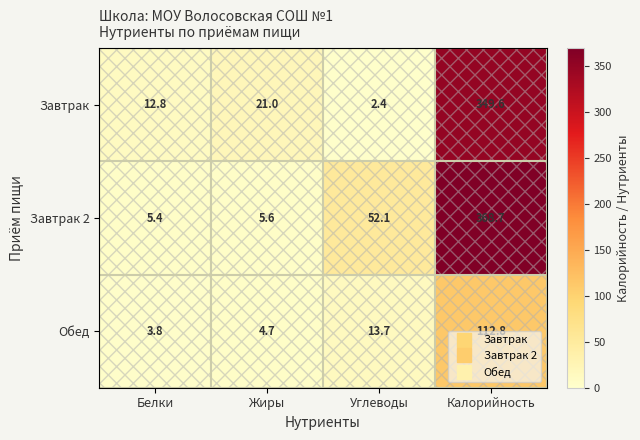

What is the greatest value displayed?

368.7